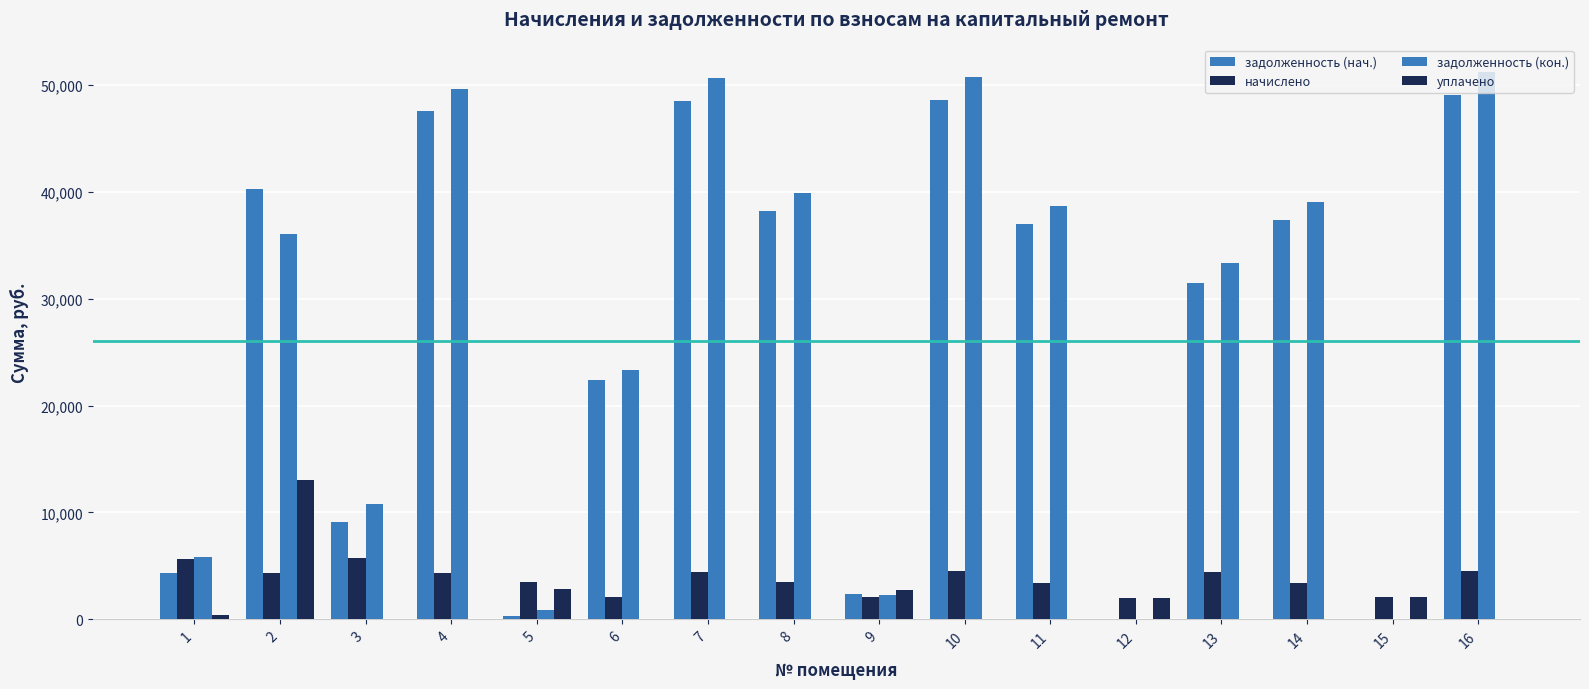

How many data points does each series have?

16